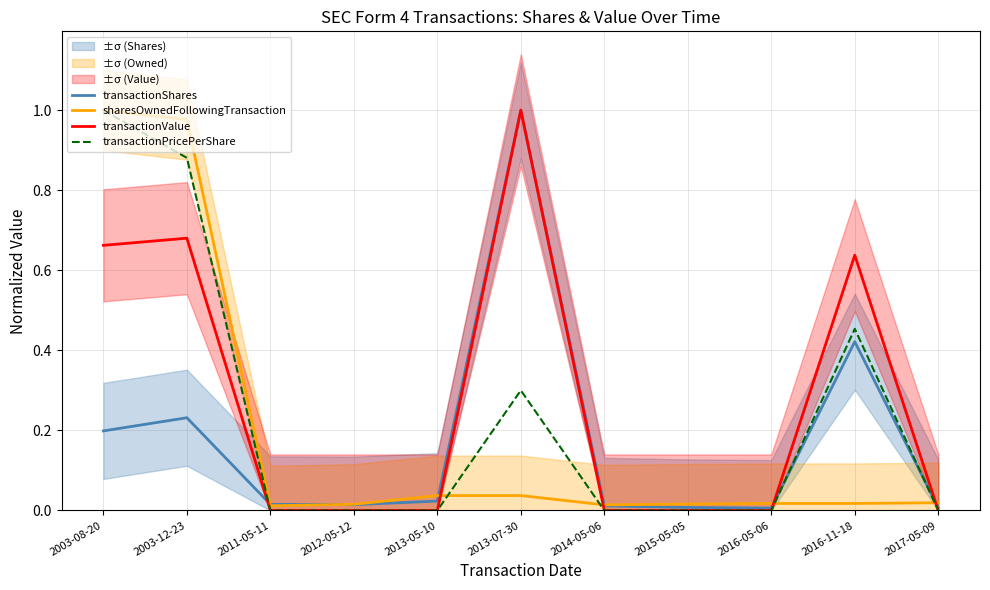

True or false: transactionShares has more than 0 points higher than both neighbors.

True